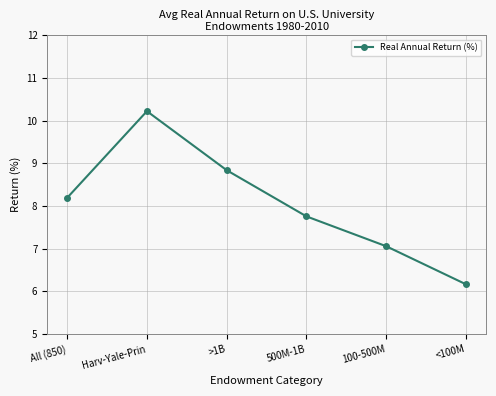

What is the sum of the values at 500M-1B and All (850)?

15.9